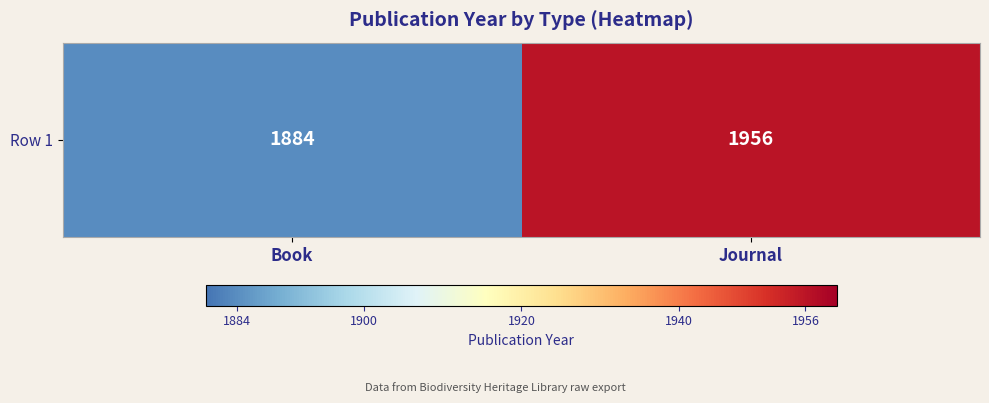

Rank the categories by value from highest to lowest.

Journal, Book